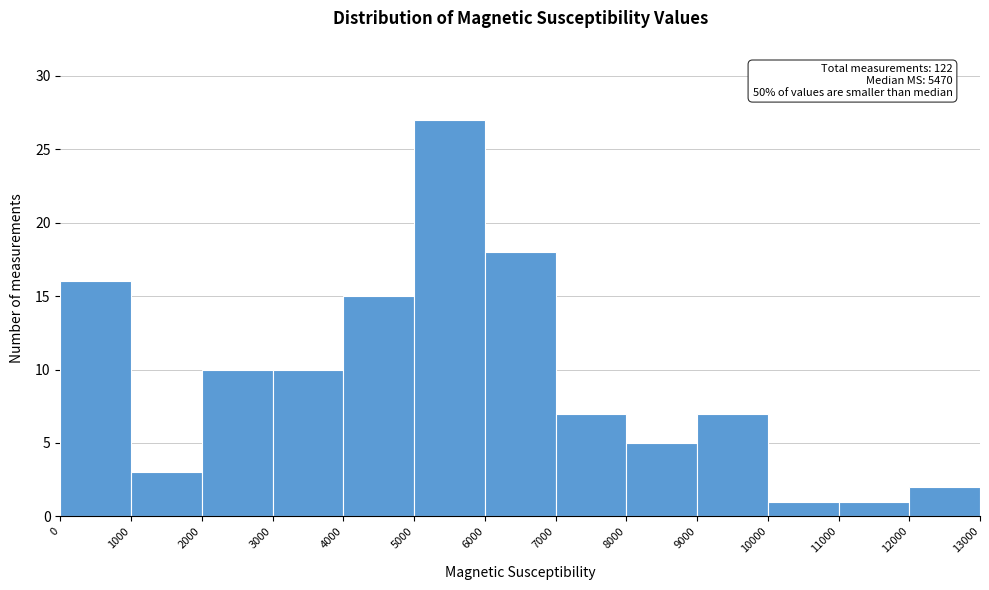

Which range on the x-axis has the tallest bar?

5000 to 6000